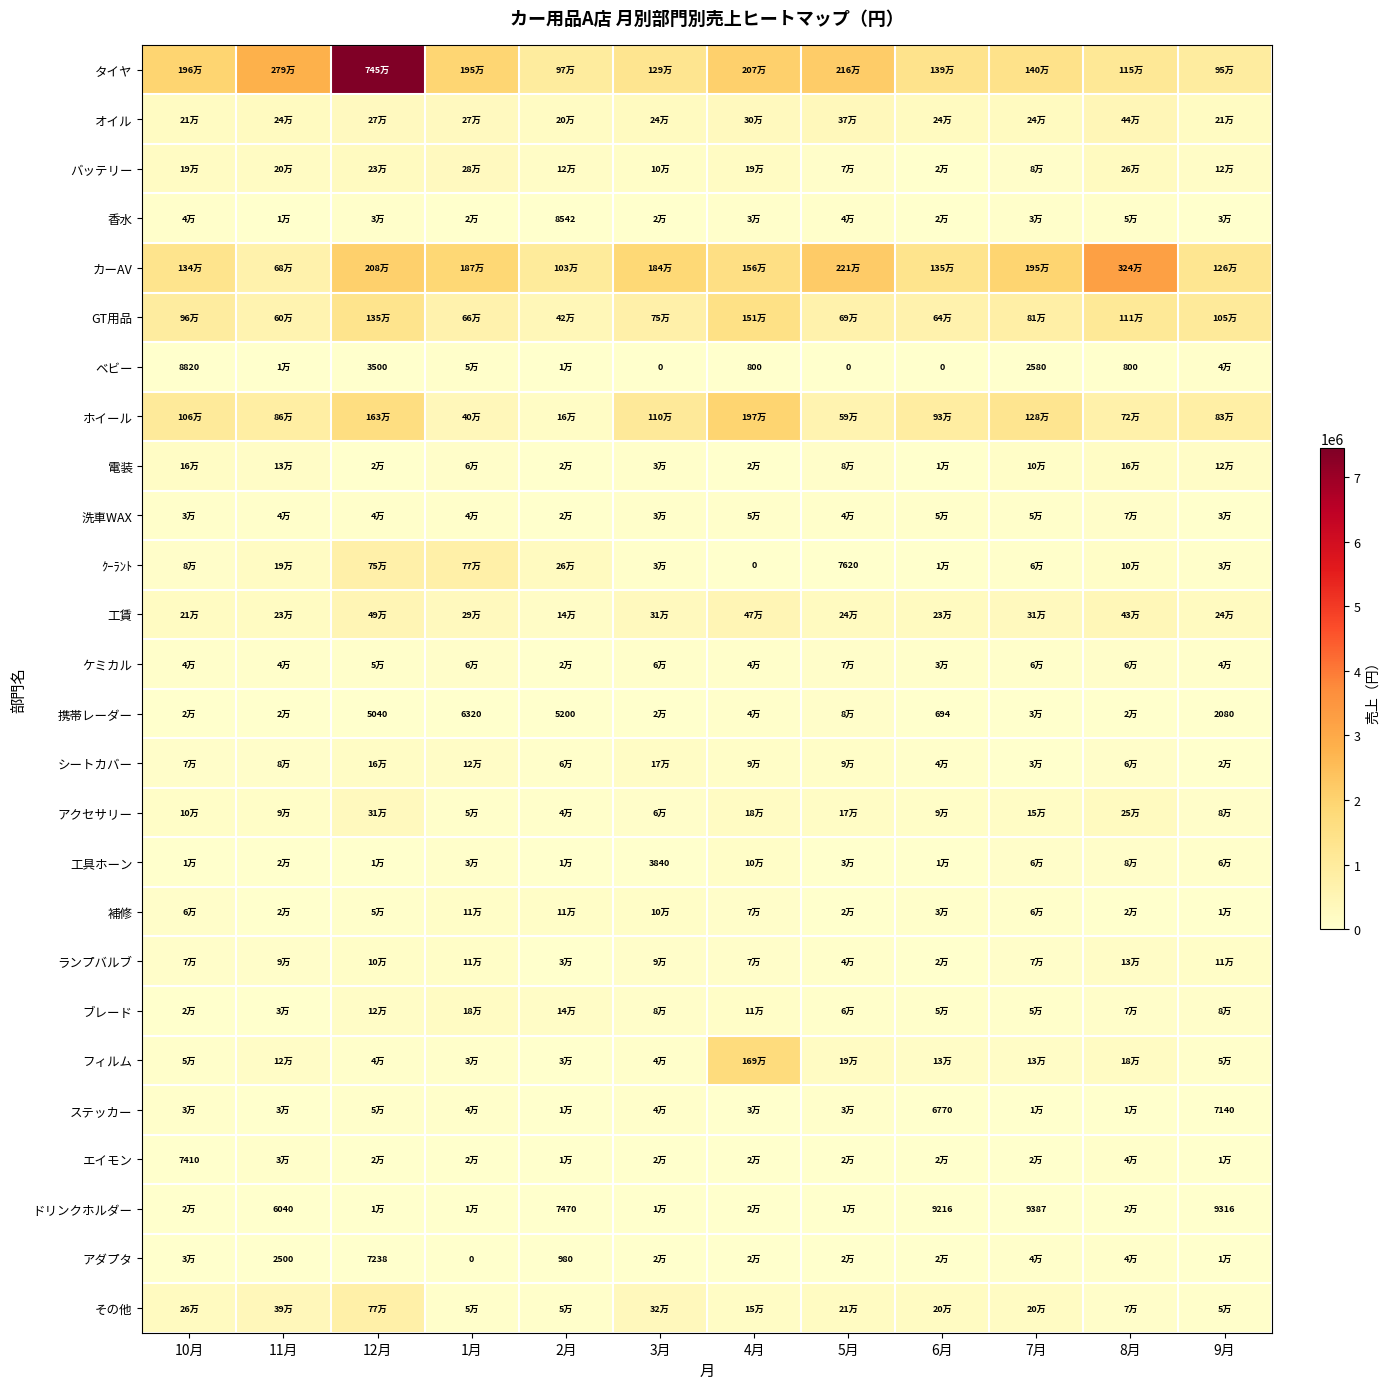

The value of 洗車WAX at 1月 is 43046. True or false?

True